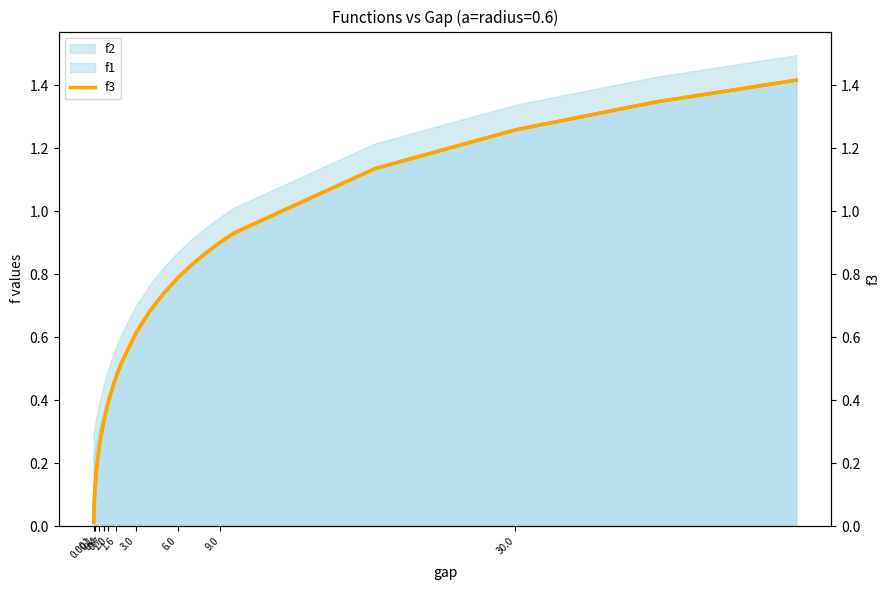

How many categories are shown in the chart?

30